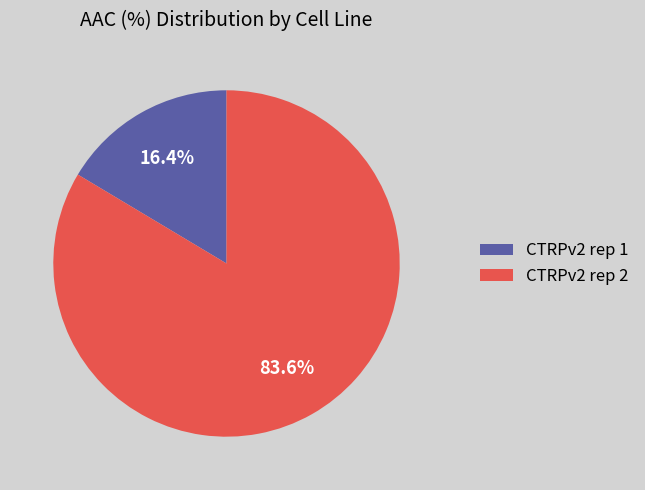

Rank the categories by value from lowest to highest.

CTRPv2 rep 1, CTRPv2 rep 2